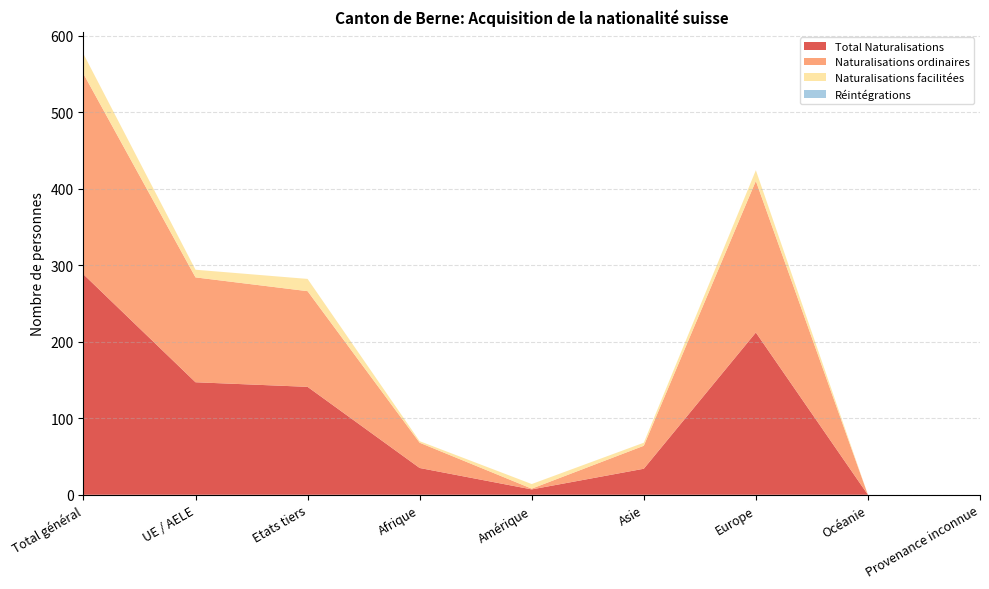

Reading right to left, what are all the values shown in this chart?

Total Naturalisations: Provenance inconnue=0	Océanie=0	Europe=212	Asie=34	Amérique=7	Afrique=35	Etats tiers=141	UE / AELE=147	Total général=288
Naturalisations ordinaires: Provenance inconnue=0	Océanie=0	Europe=198	Asie=30	Amérique=1	Afrique=33	Etats tiers=125	UE / AELE=137	Total général=262
Naturalisations facilitées: Provenance inconnue=0	Océanie=0	Europe=14	Asie=4	Amérique=6	Afrique=2	Etats tiers=16	UE / AELE=10	Total général=26
Réintégrations: Provenance inconnue=0	Océanie=0	Europe=0	Asie=0	Amérique=0	Afrique=0	Etats tiers=0	UE / AELE=0	Total général=0